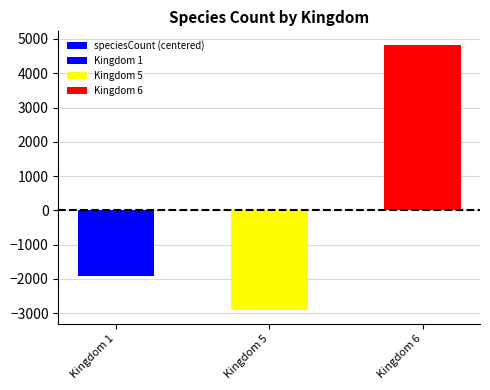

What is the change in value from Kingdom 1 to Kingdom 5?

-999.0